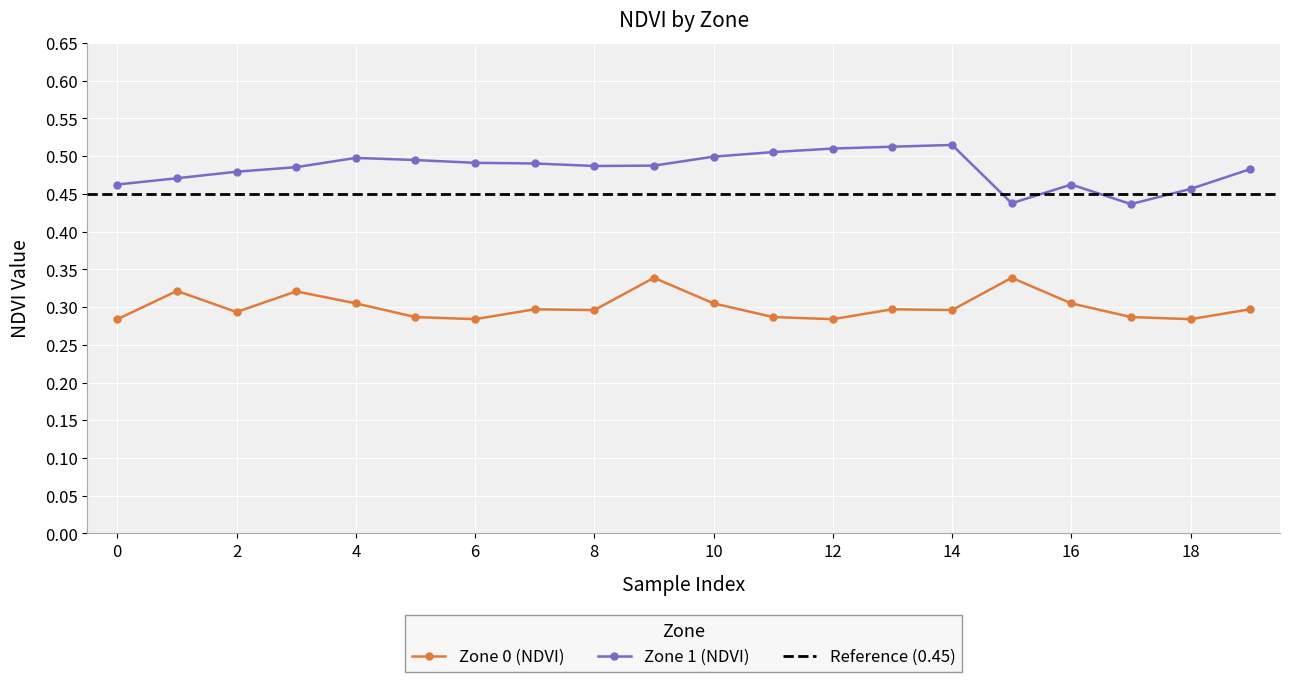

Which series has the largest total across all categories?

Zone 1 (NDVI)